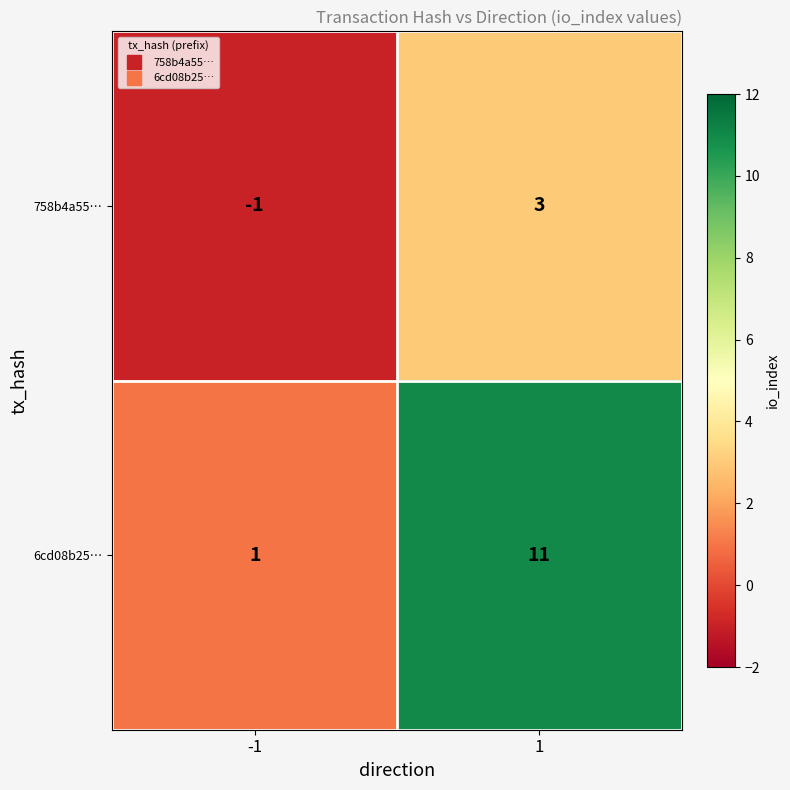

What is the difference between the maximum and minimum values in the 6cd08b25… series?

10